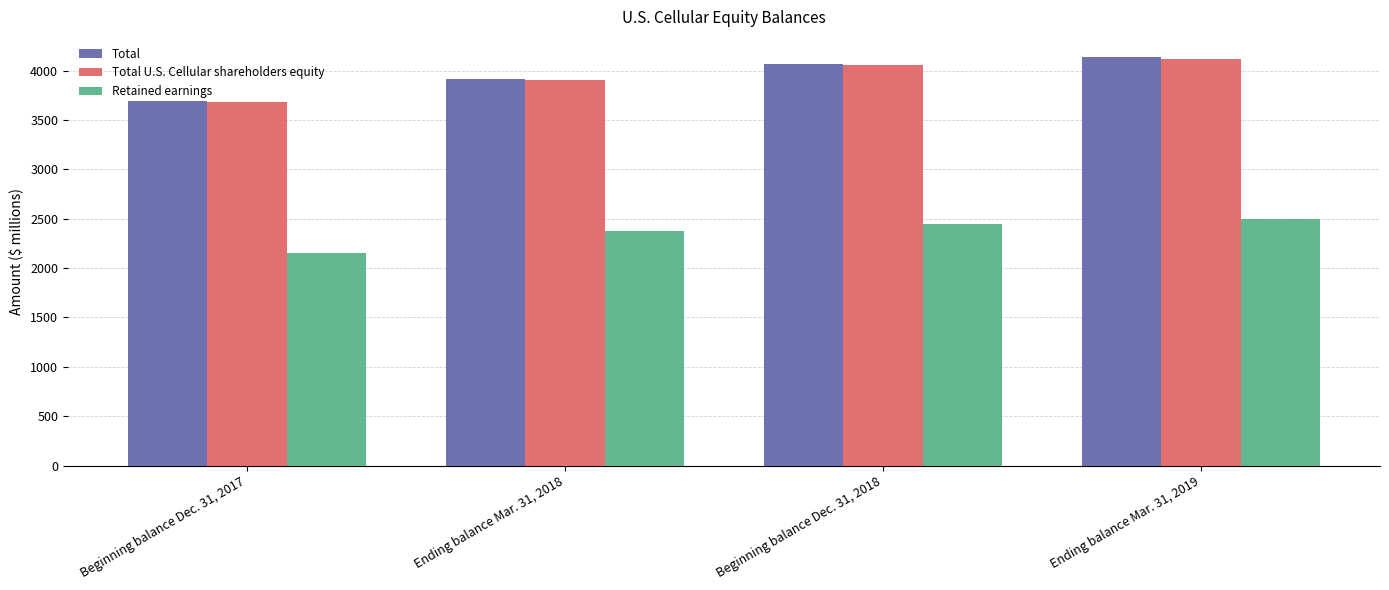

What is the difference between the Total U.S. Cellular shareholders equity values at Ending balance Mar. 31, 2018 and Beginning balance Dec. 31, 2017?

230